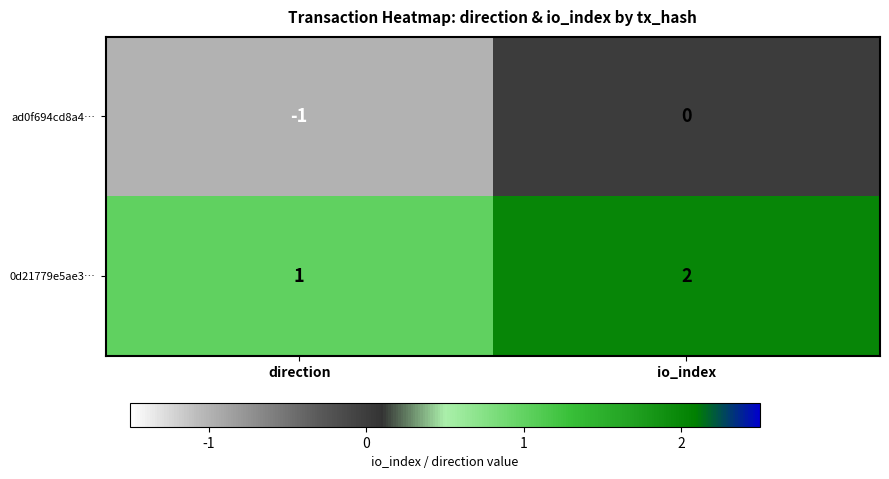

Which category has the highest value across all series?

io_index